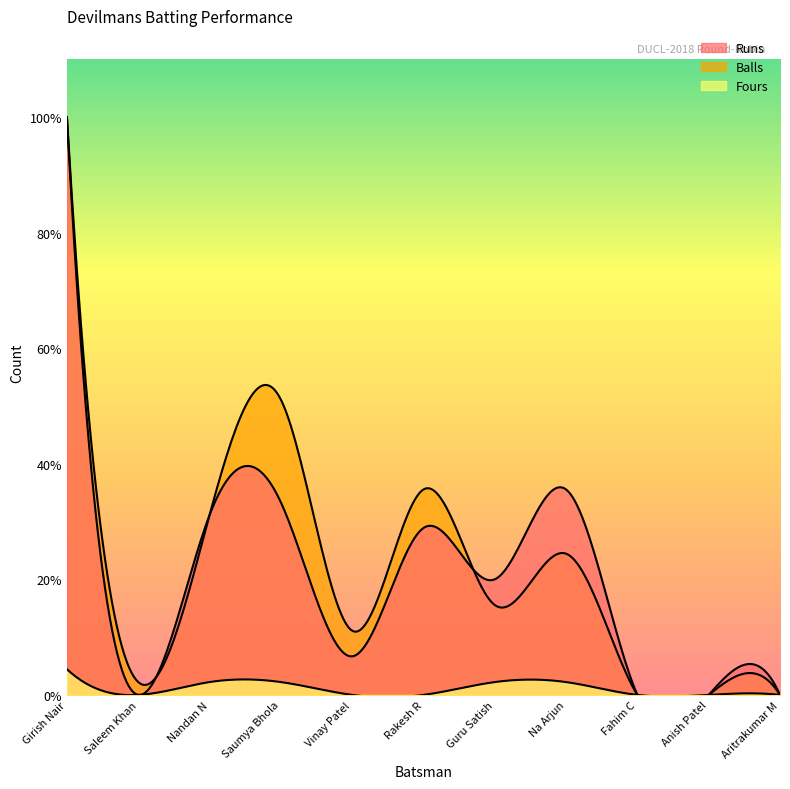

What is the label of the 10th point from the left?

Anish Patel